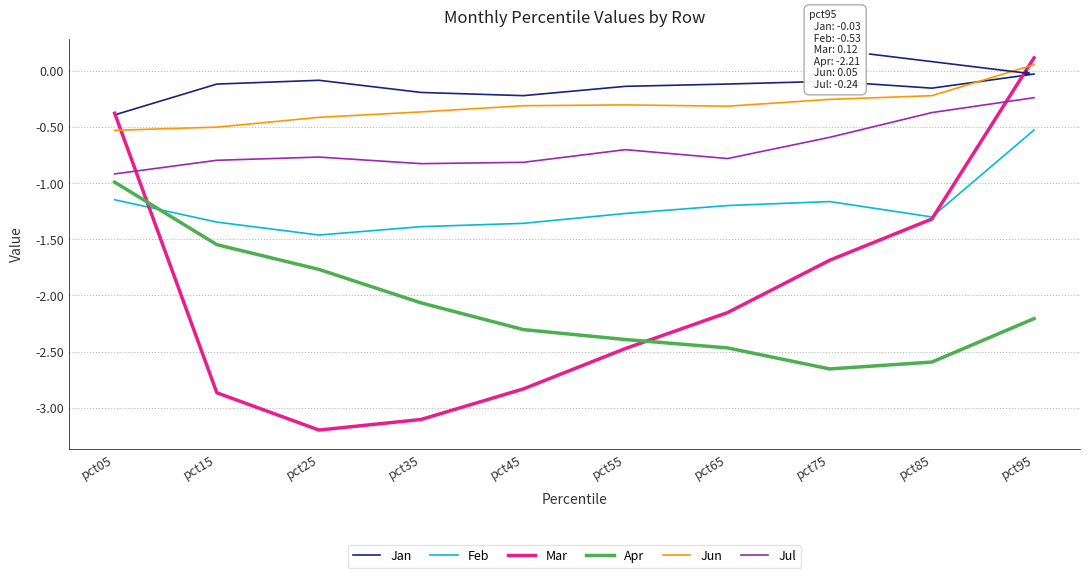

True or false: Apr and Jun cross at least once.

False